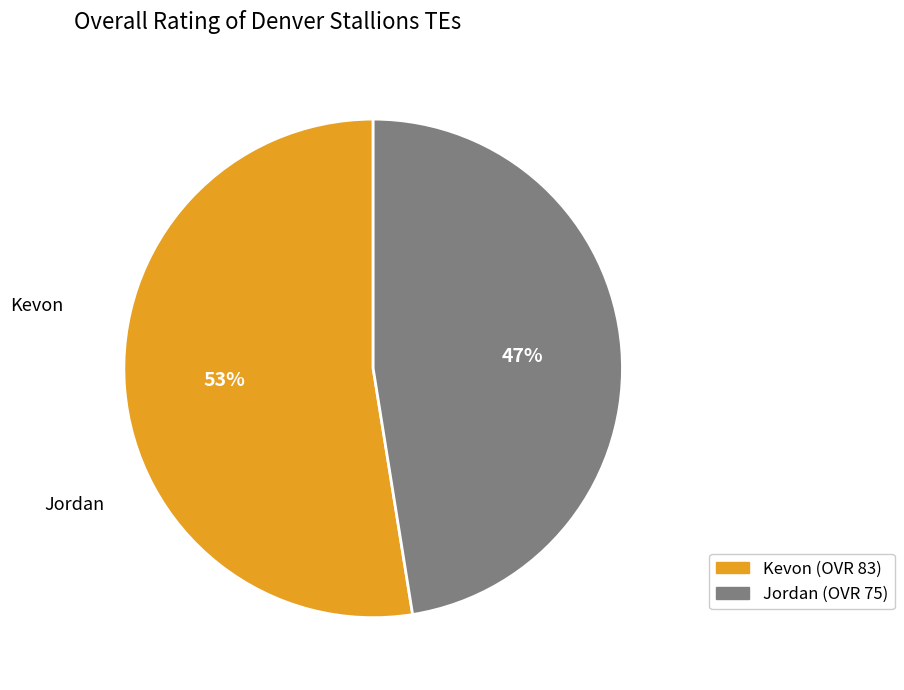

What is the largest slice in the pie chart?

Kevon